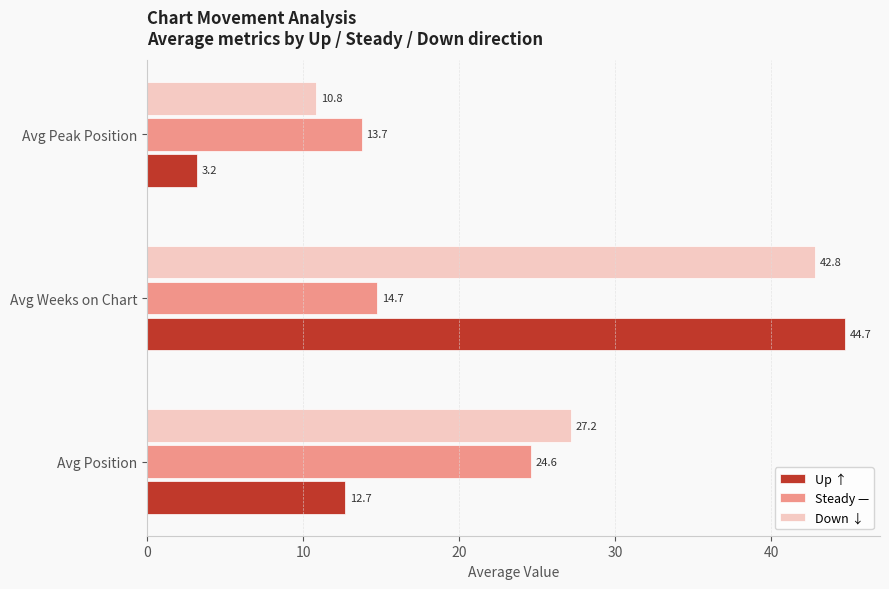

The Steady — series shows 24.6 at Avg Peak Position. True or false?

False